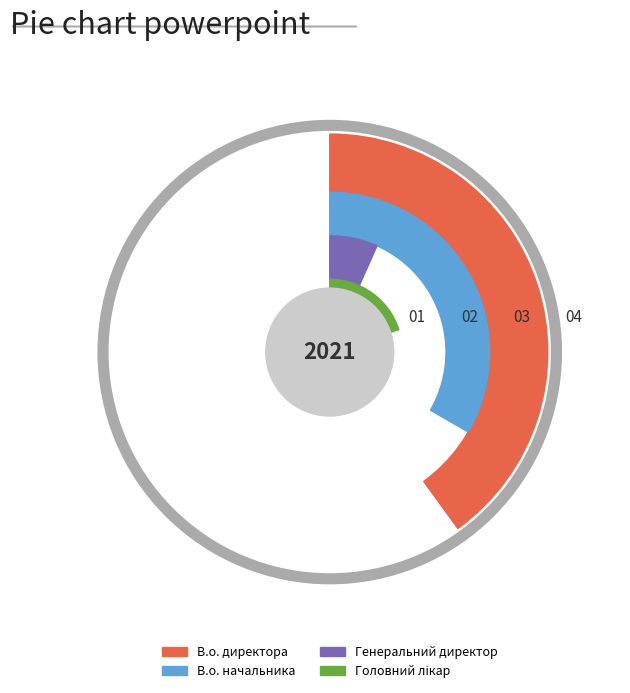

Does Генеральний директор represent more than half of the total?

No